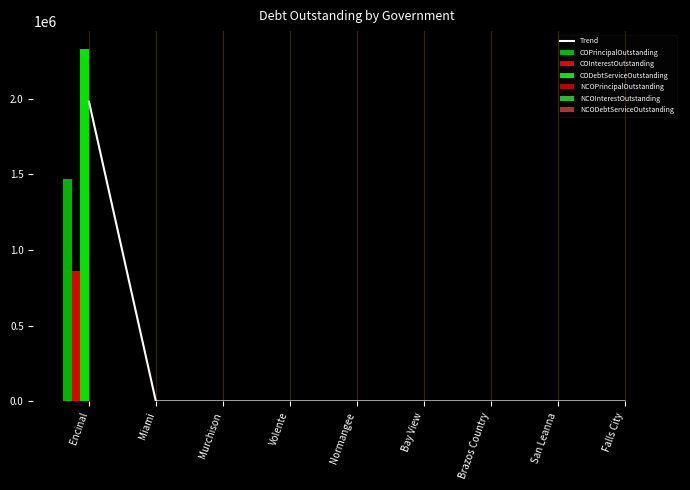

Are the bars grouped side by side (vs. stacked)?

Yes